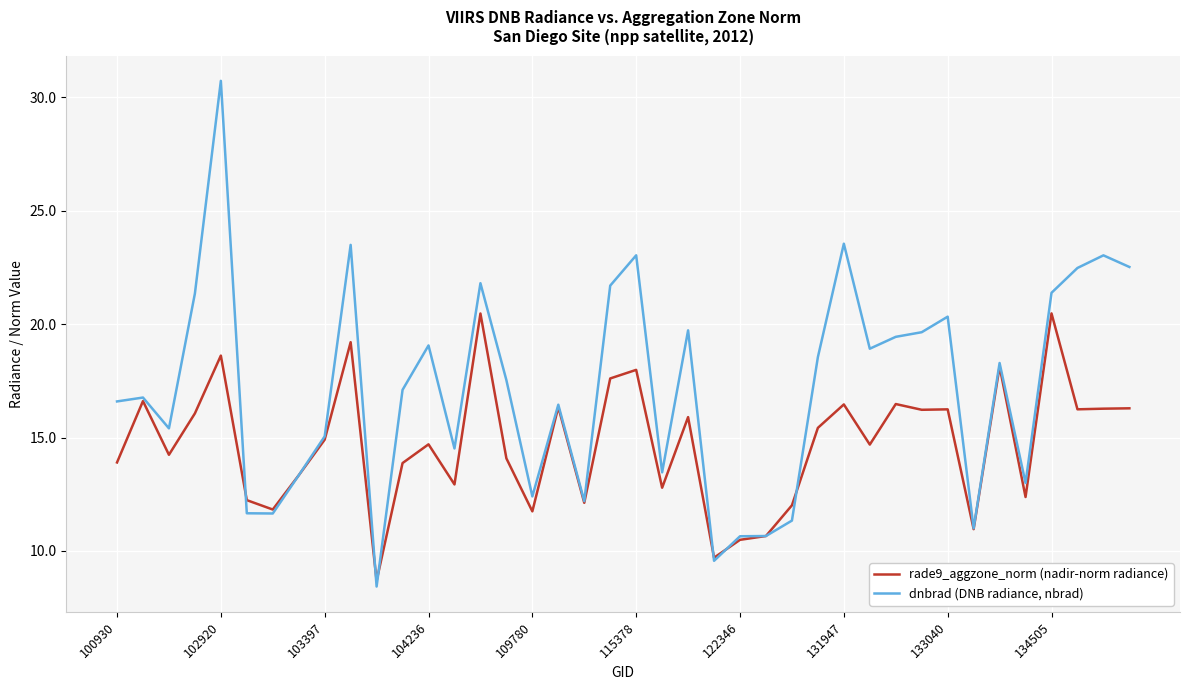

Rank the series by their maximum value, from highest to lowest.

dnbrad (DNB radiance, nbrad), rade9_aggzone_norm (nadir-norm radiance)